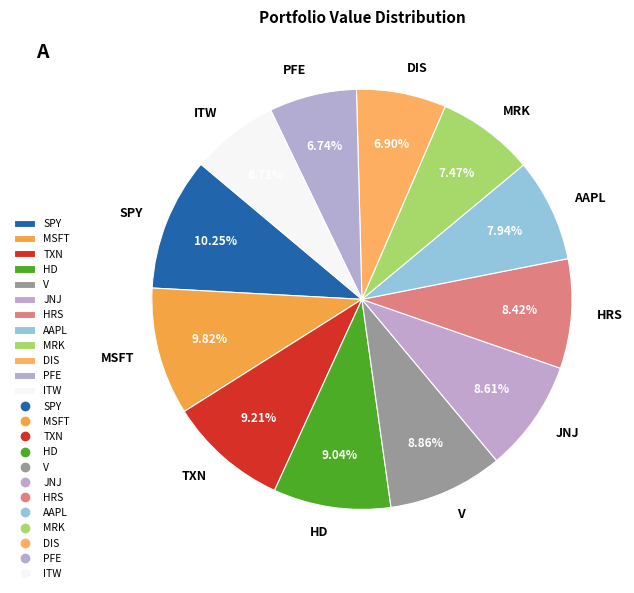

Which has a higher value, JNJ or TXN?

TXN